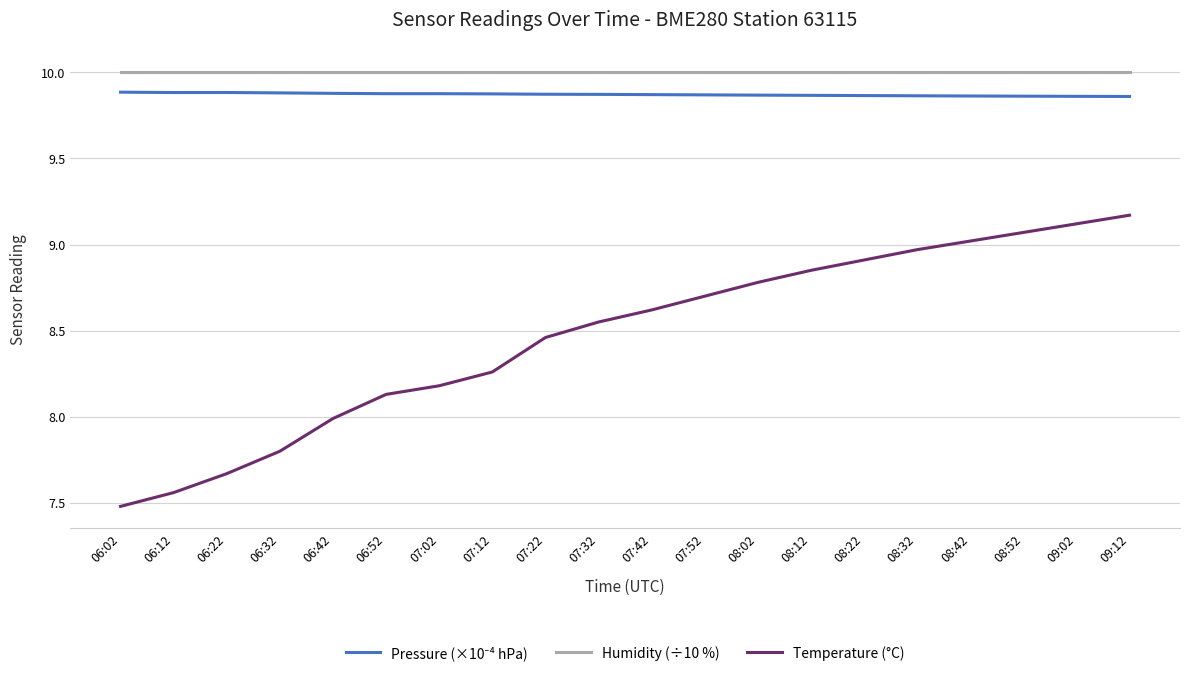

What is the sum of the Temperature (°C) values at 07:22 and 09:12?

17.6